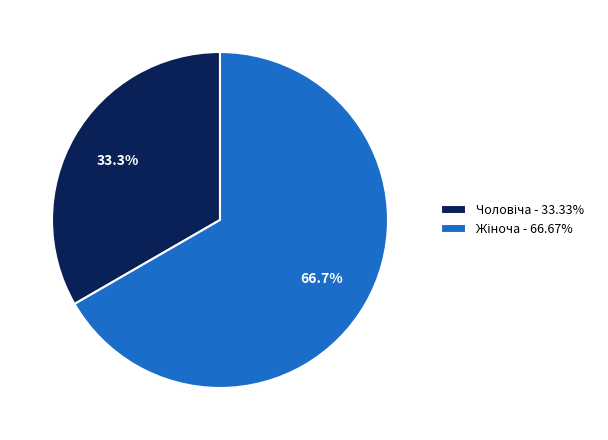

How many slices are in this pie chart?

2